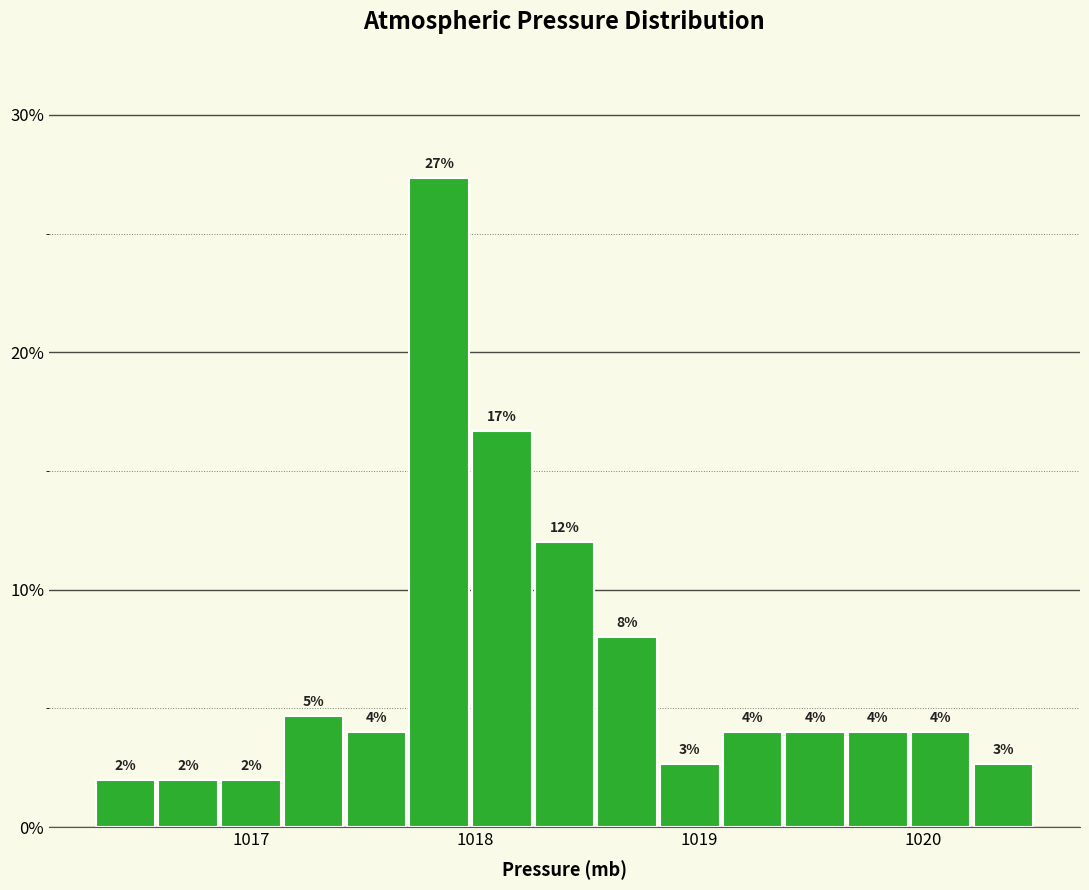

Read against the x-axis, roughly where is the centre of the tallest bar?

1017.8